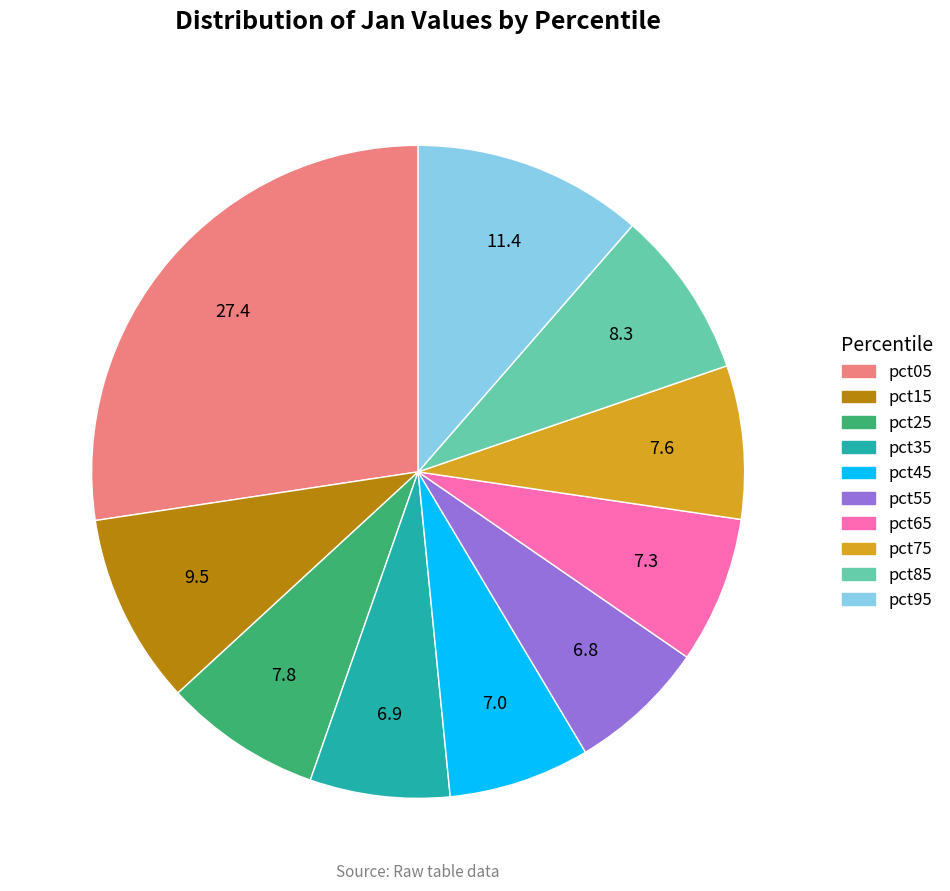

Which slice is the largest?

pct05